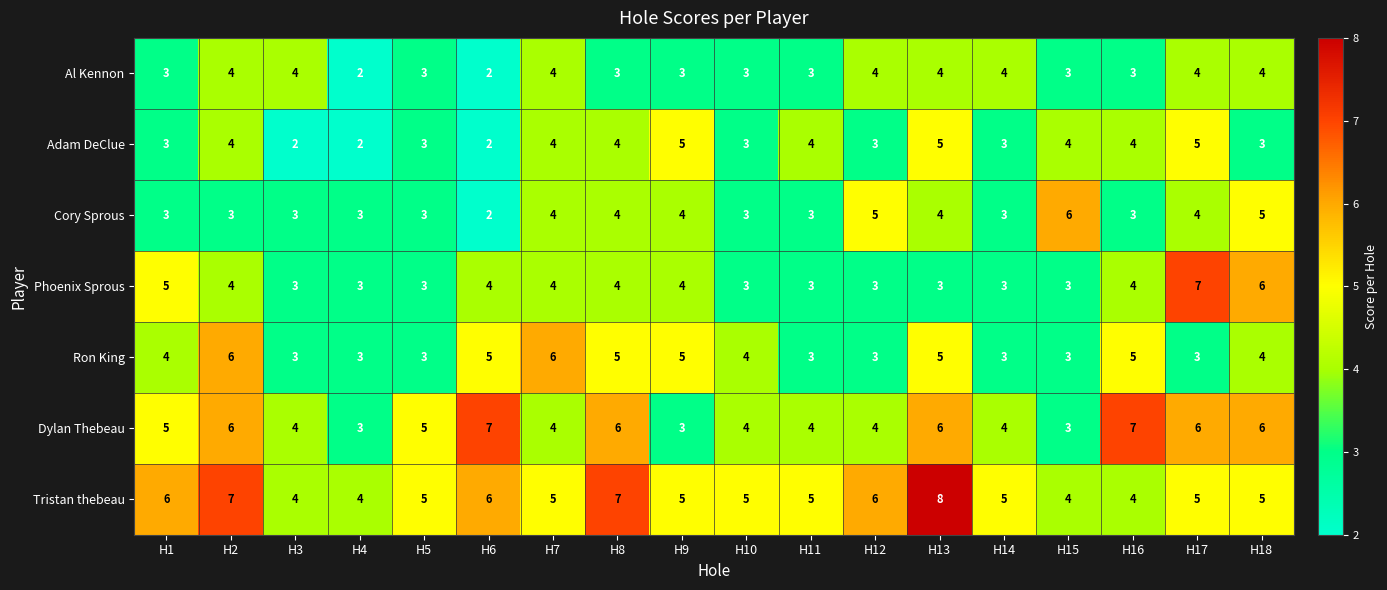

Is it true that Dylan Thebeau equals 4 at H16?

False